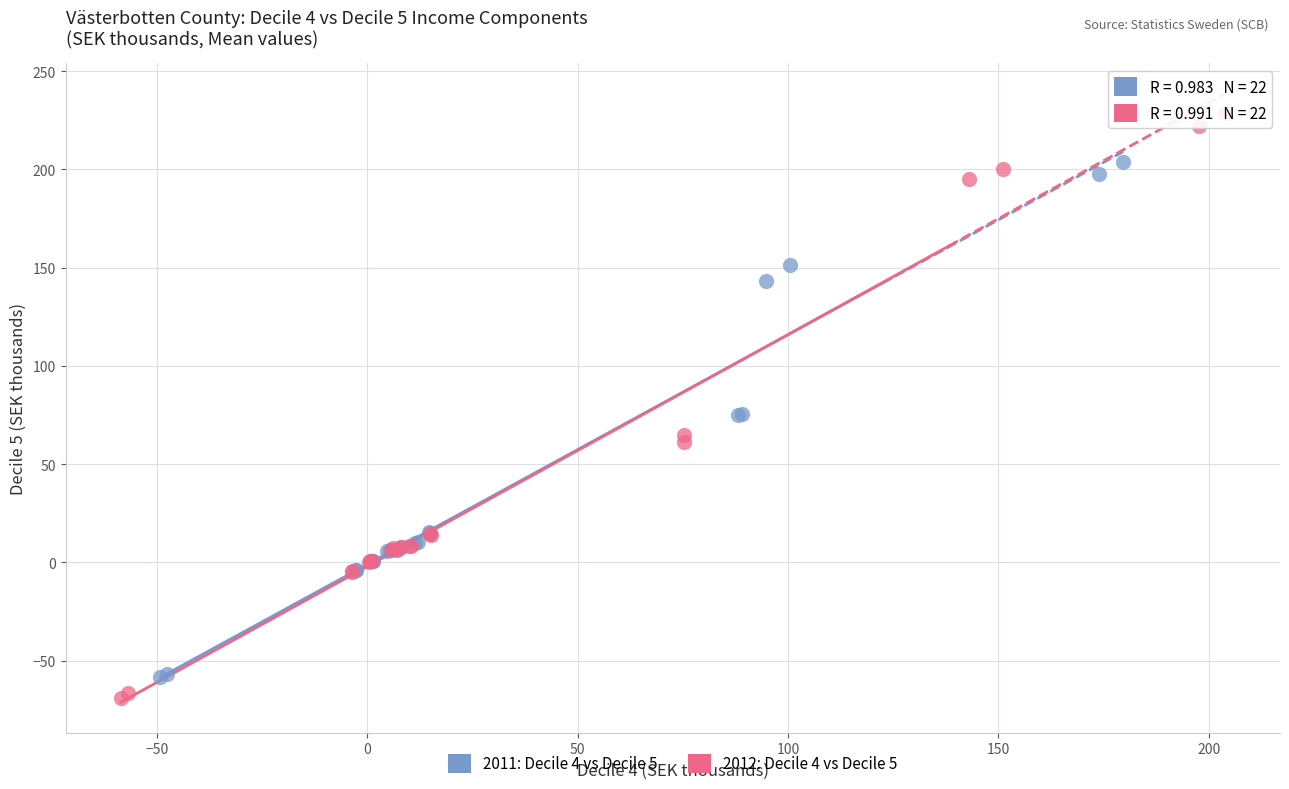

Which series contains the highest Y value?

2012: Decile 4 vs Decile 5